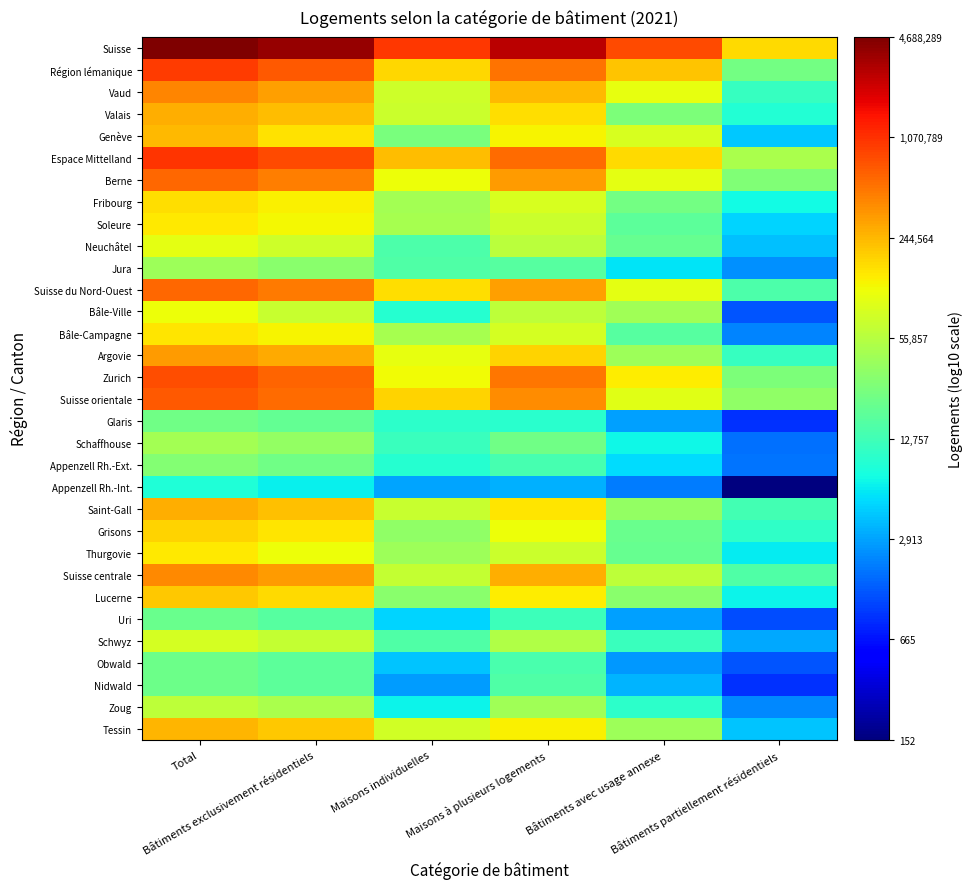

Which series has the largest total across all categories?

Suisse